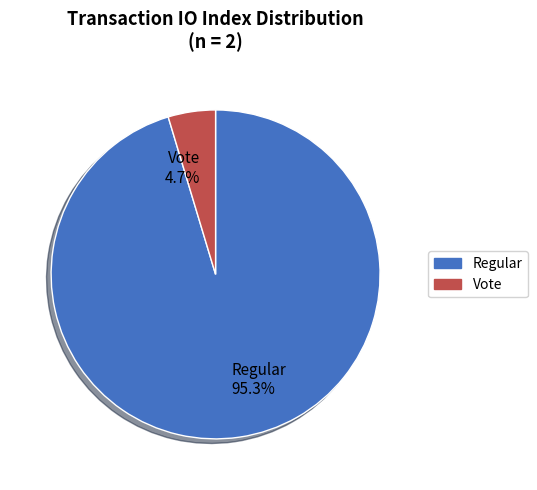

To the nearest percent, what is the difference between the largest and smallest slice percentages?

91%